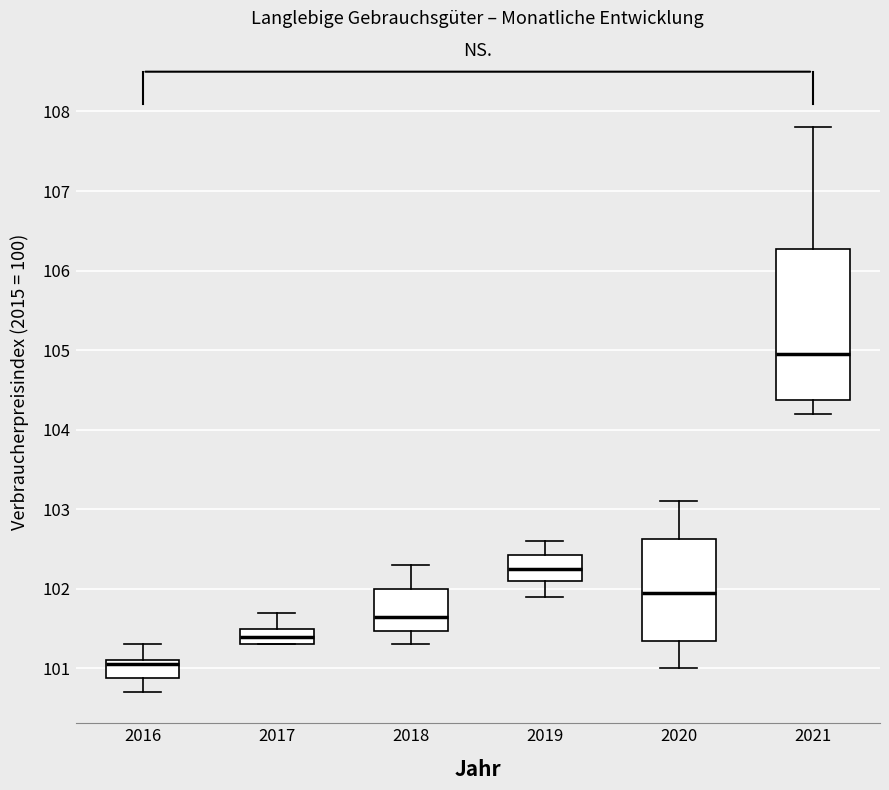

Which box is the tallest, from its lower edge to its upper edge?

2021